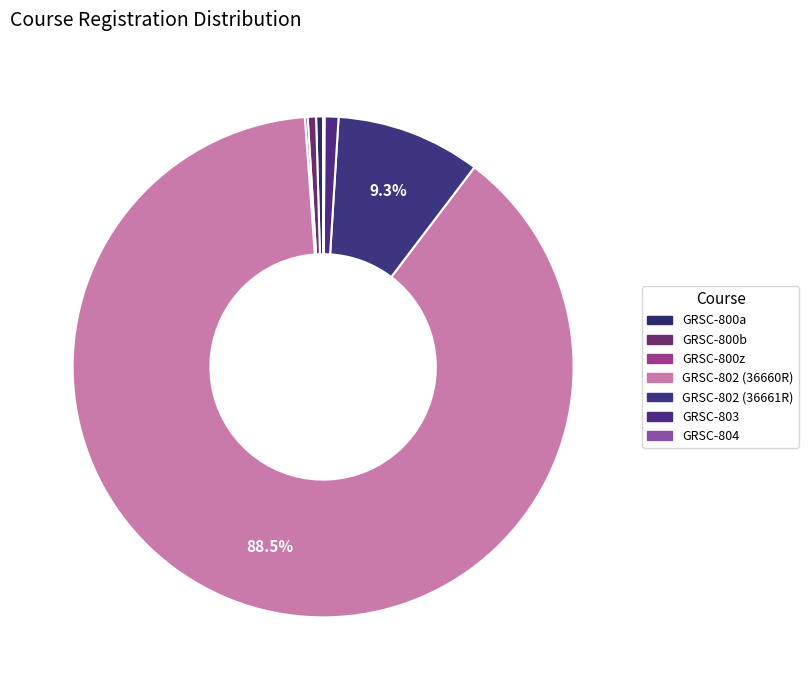

Between GRSC-802 (36661R) and GRSC-800a, which is larger?

GRSC-802 (36661R)